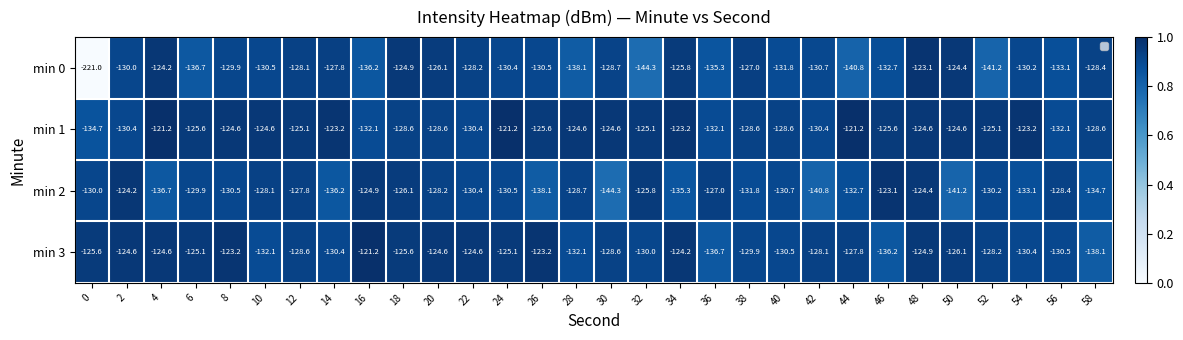

Which category has the lowest value in the min 2 series?

30